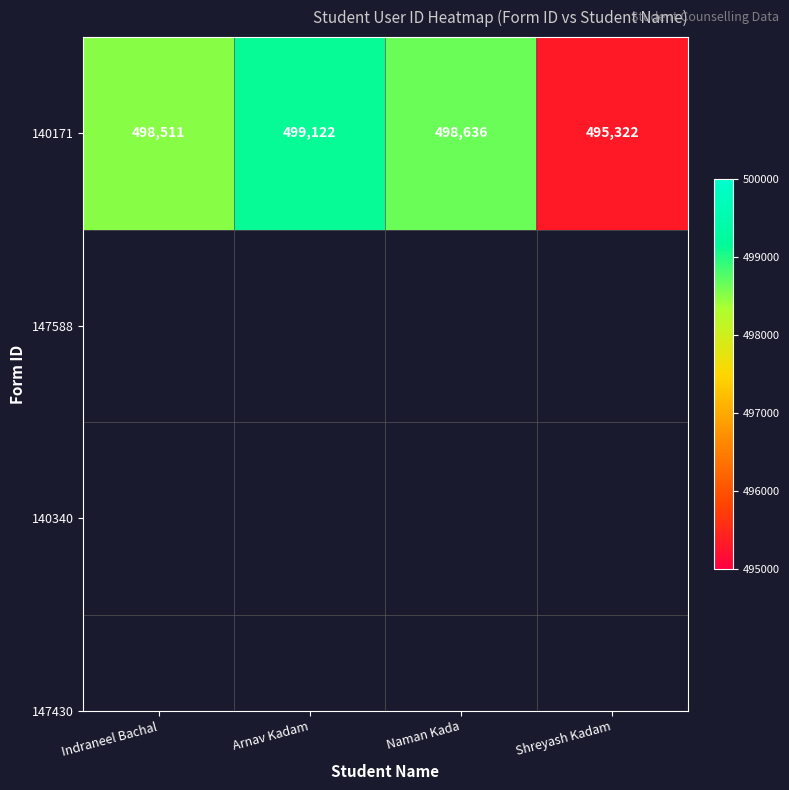

List the labels in order of value, largest first.

Arnav Kadam, Naman Kada, Indraneel Bachal, Shreyash Kadam